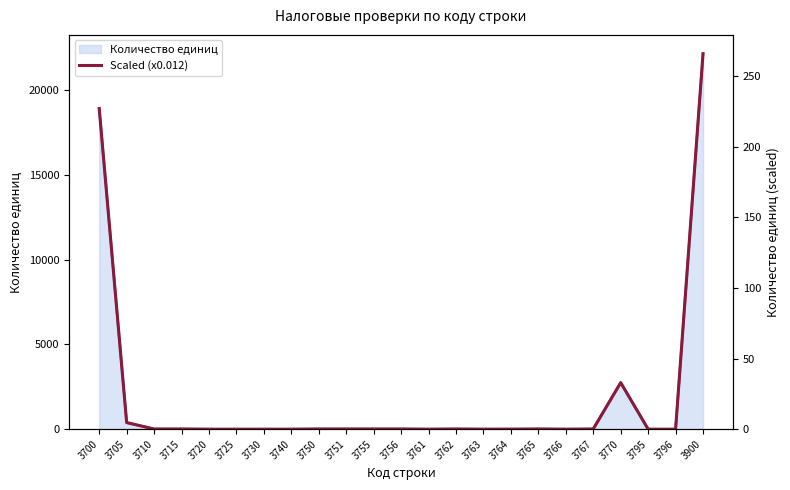

True or false: there are more than 1 points higher than both neighbors.

True